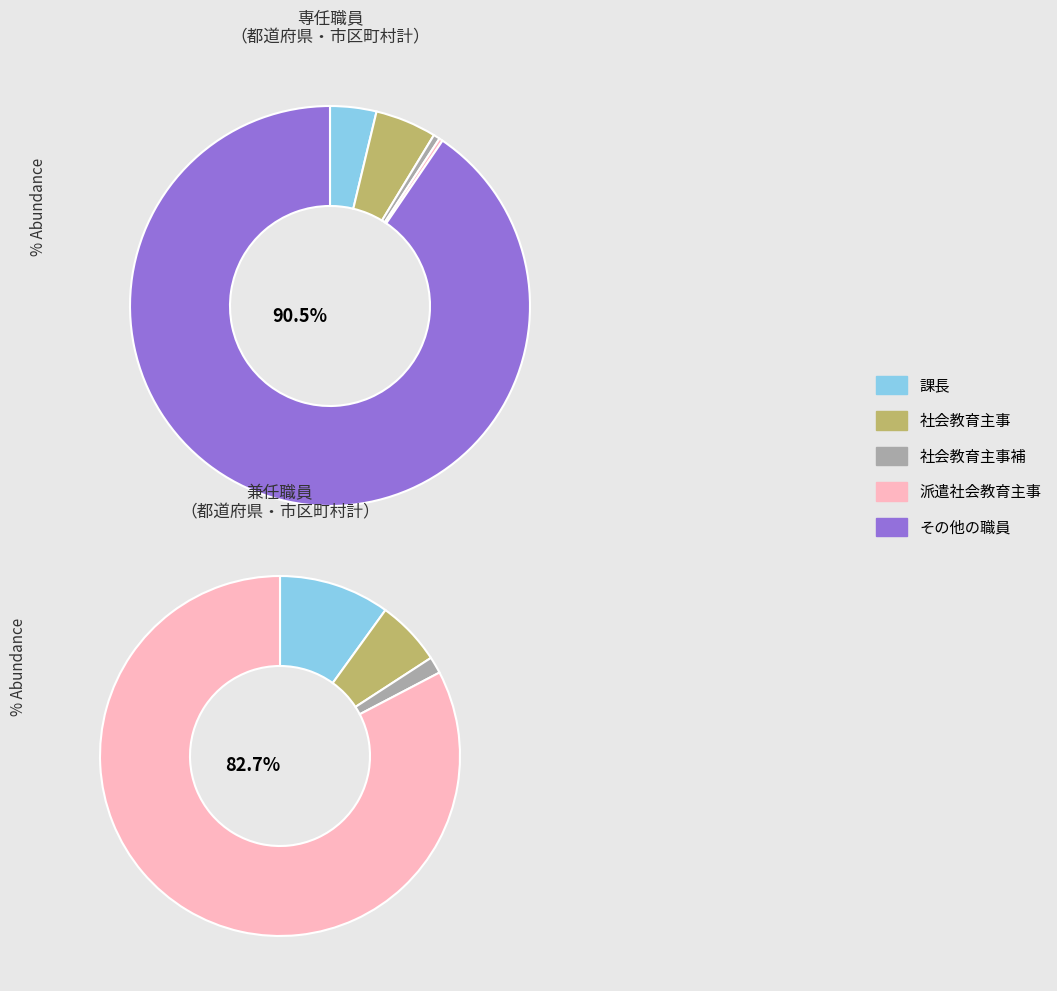

Which slice is the largest?

派遣社会教育主事